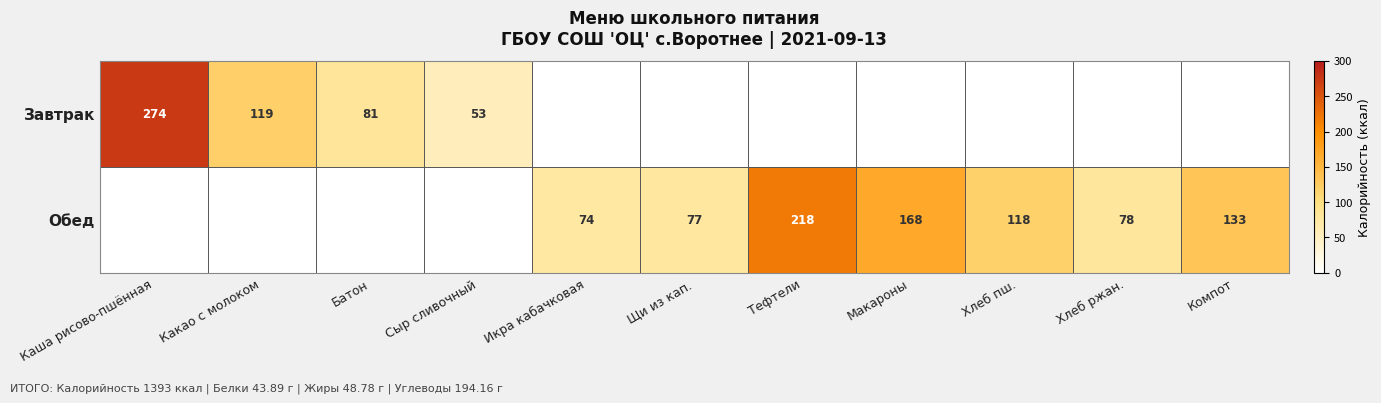

True or false: Обед has a value of 286 at Тефтели.

False